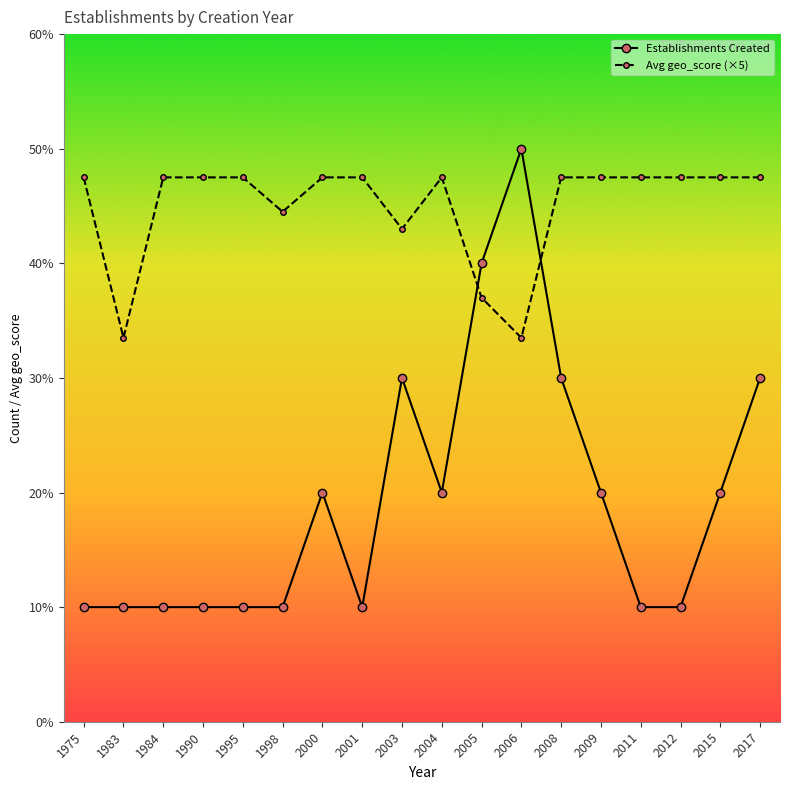

True or false: Avg geo_score (×5) has more than 1 interior local peaks.

False